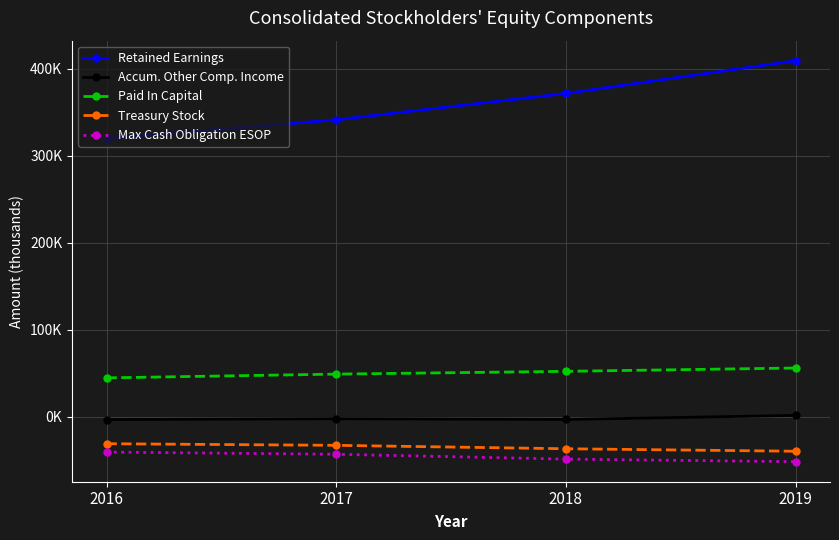

Does the chart have visible grid lines?

Yes